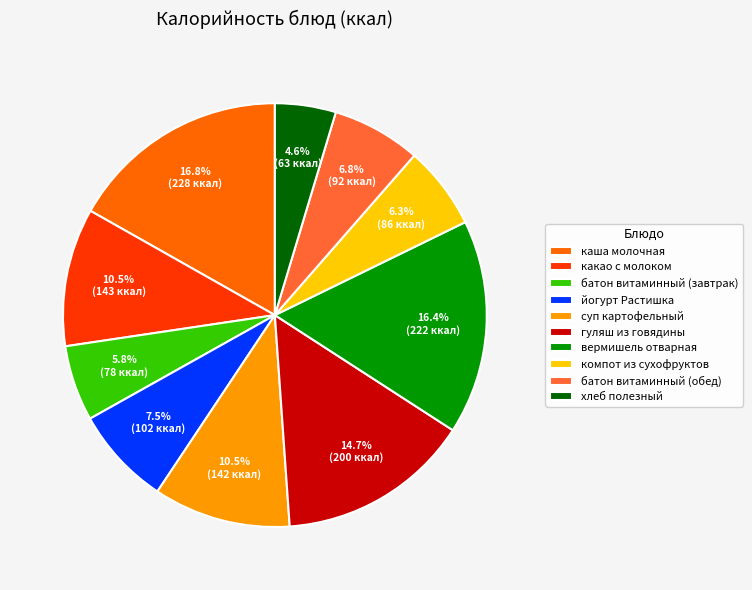

To the nearest percent, what percentage of the pie is компот из сухофруктов?

6%